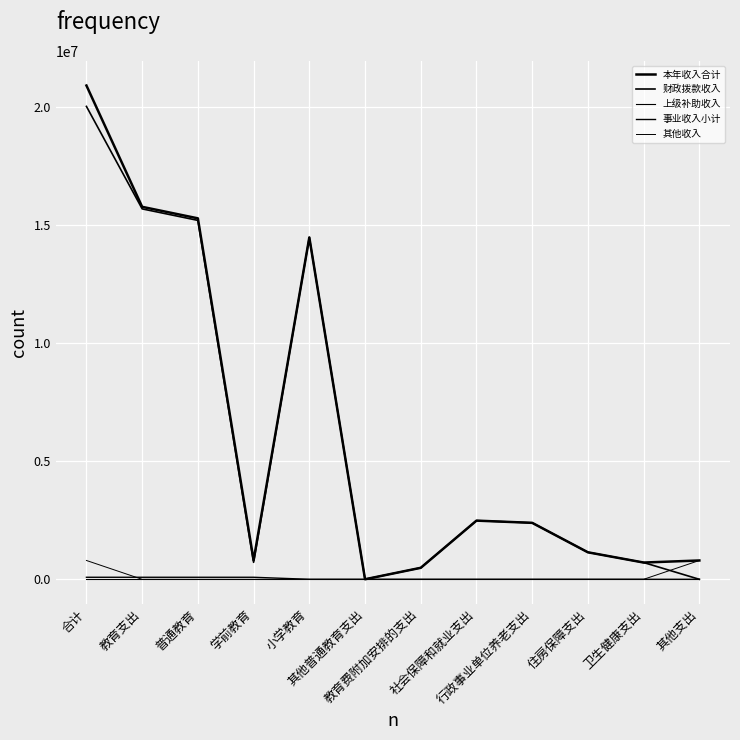

What is the spread (max minus min) of values at 小学教育?

14477118.4